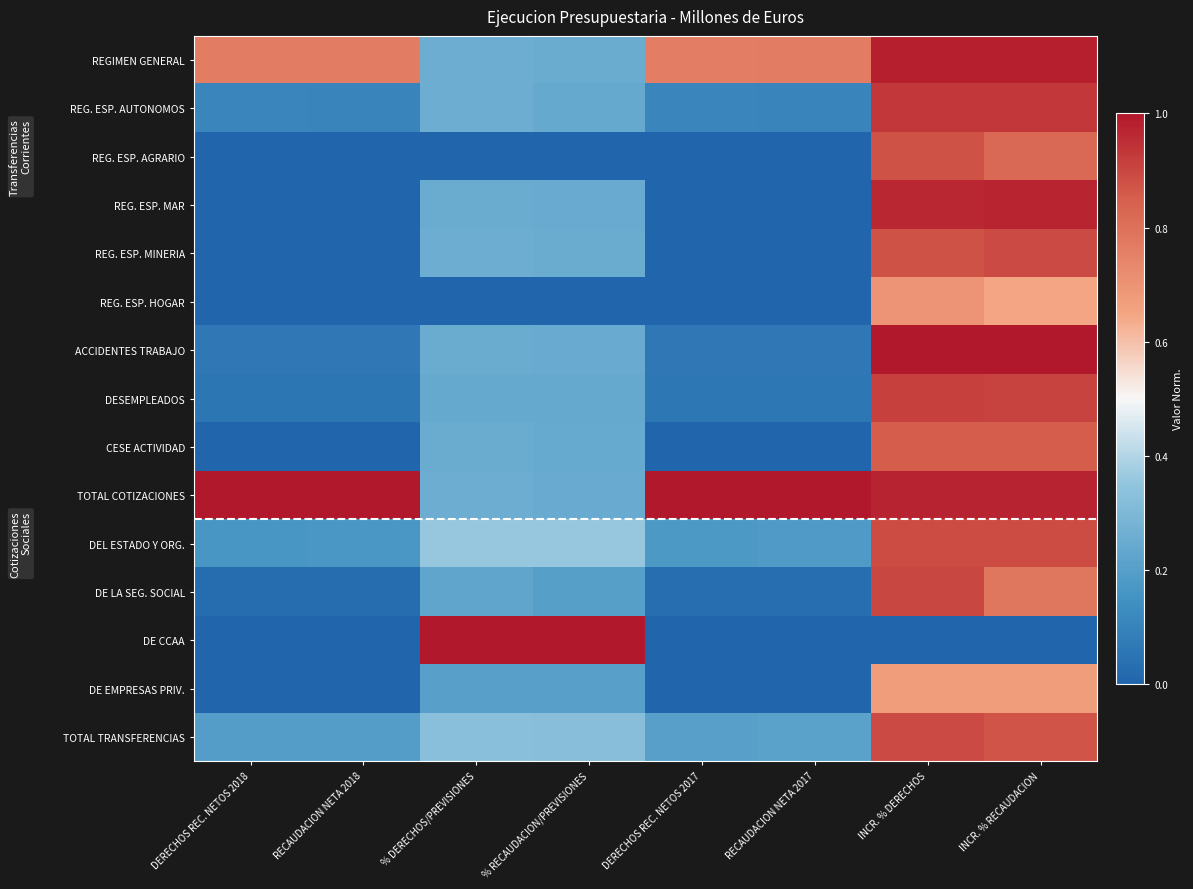

At how many categories does at least one series exceed 0?

8